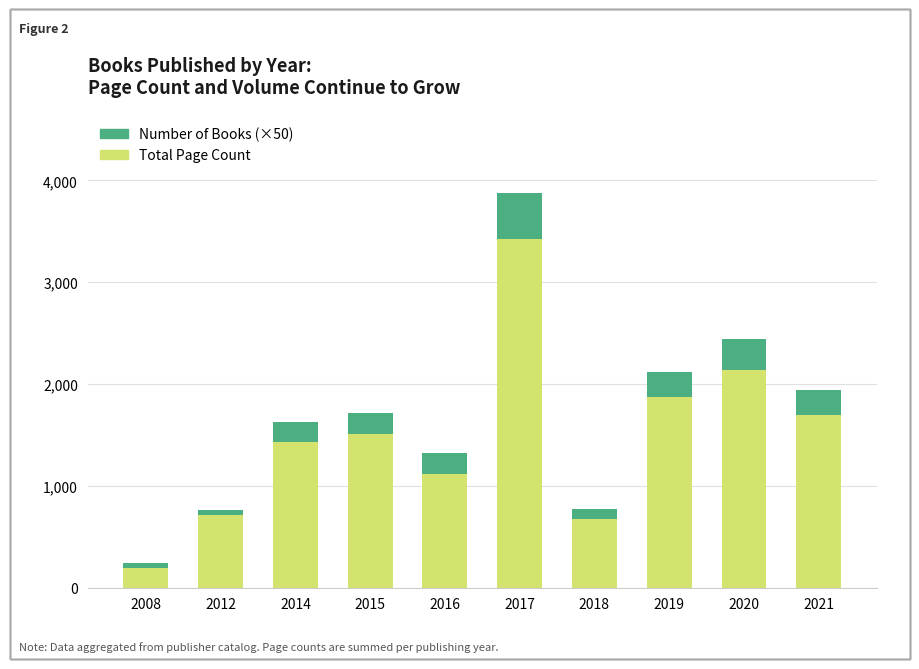

Does the chart contain any negative values?

No